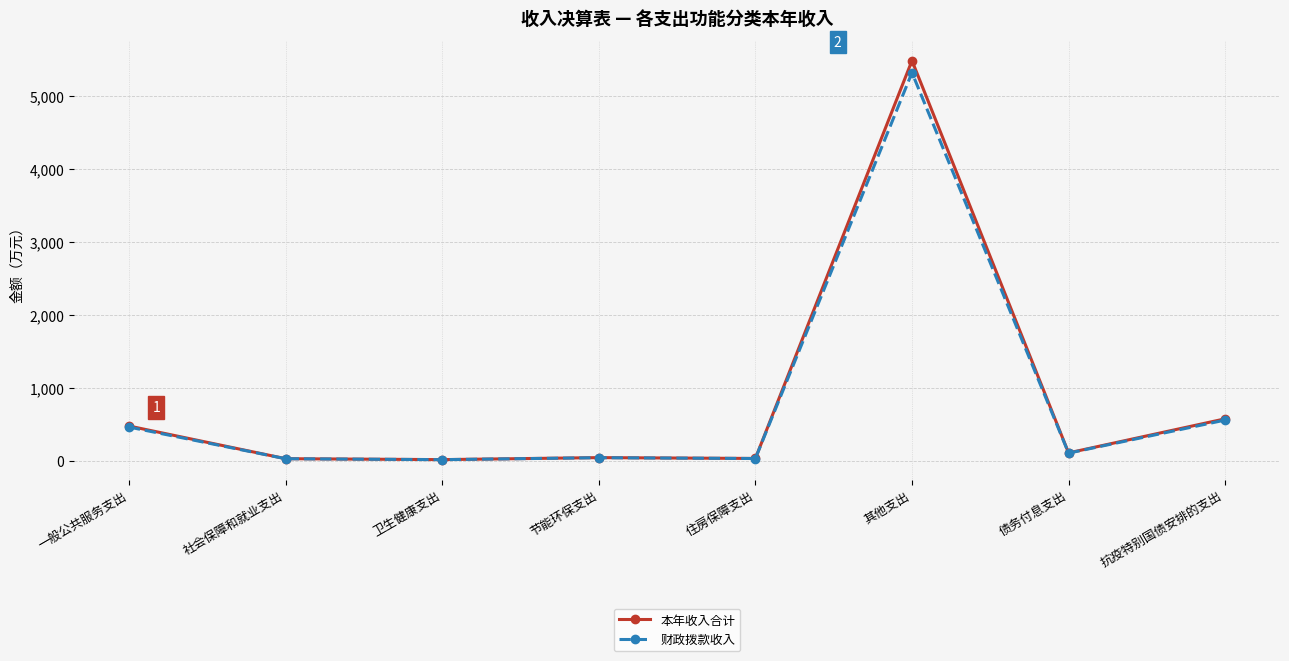

What position from the right is 社会保障和就业支出?

7